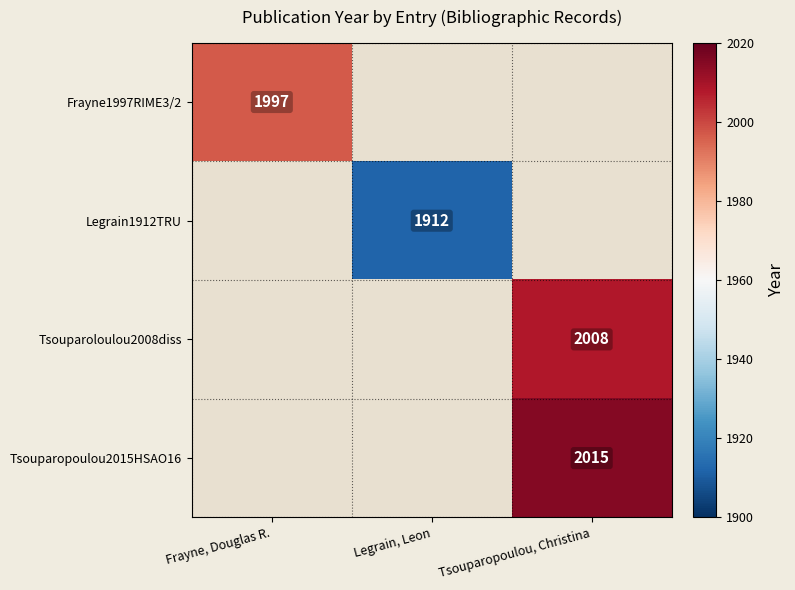

Is it true that Tsouparoloulou2008diss equals 2008 at Tsouparopoulou, Christina?

True